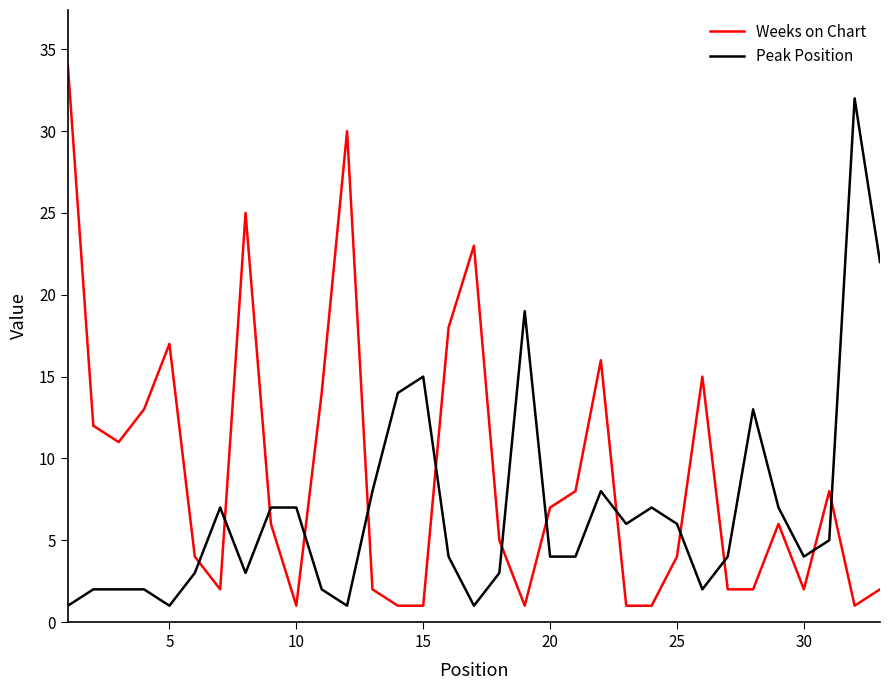

How many times do Weeks on Chart and Peak Position cross each other?

13